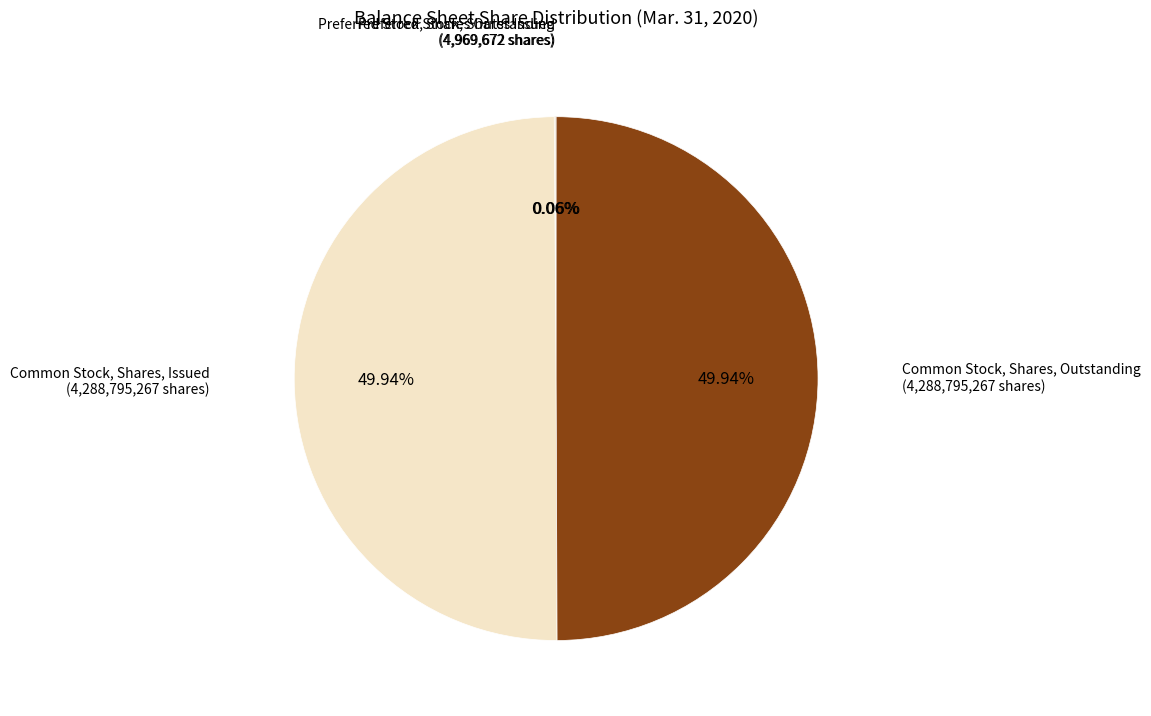

Approximately how many times larger is the value at Common Stock, Shares, Issued compared to Common Stock, Shares, Outstanding?

1.0